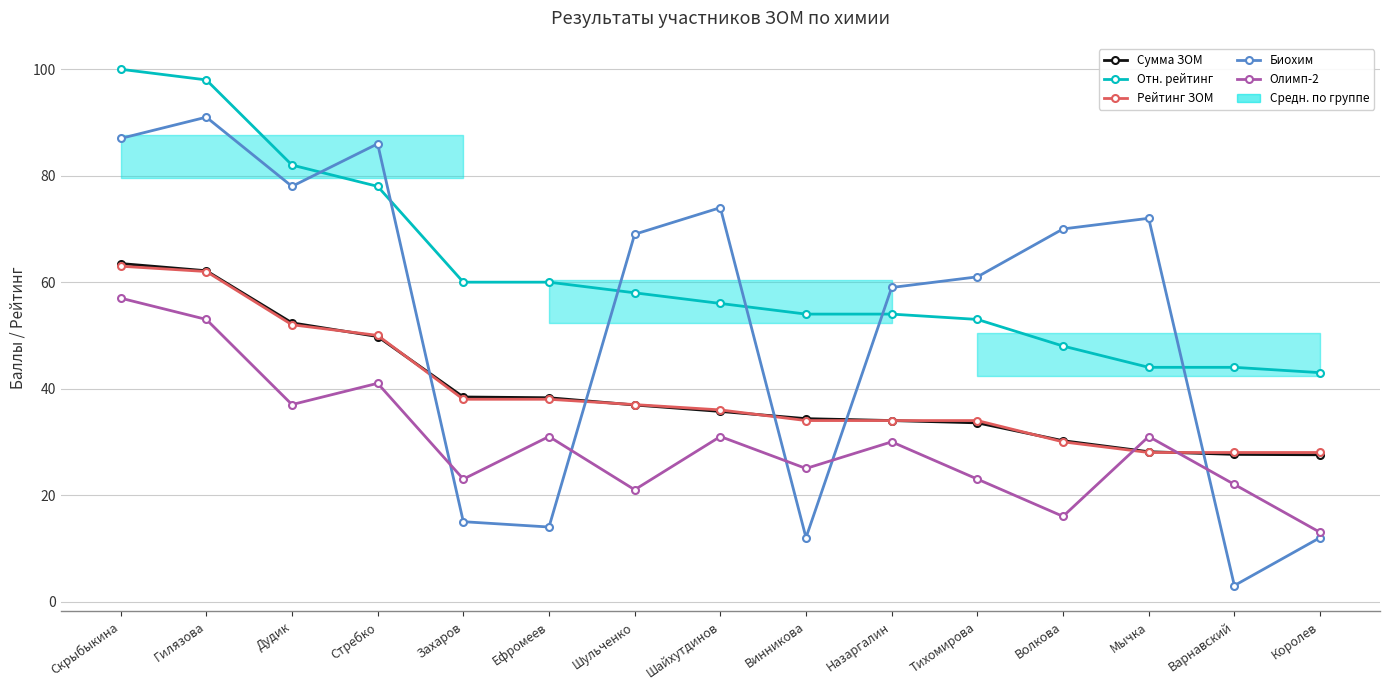

Where do Биохим and Отн. рейтинг first cross each other?

Дудик and Стребко